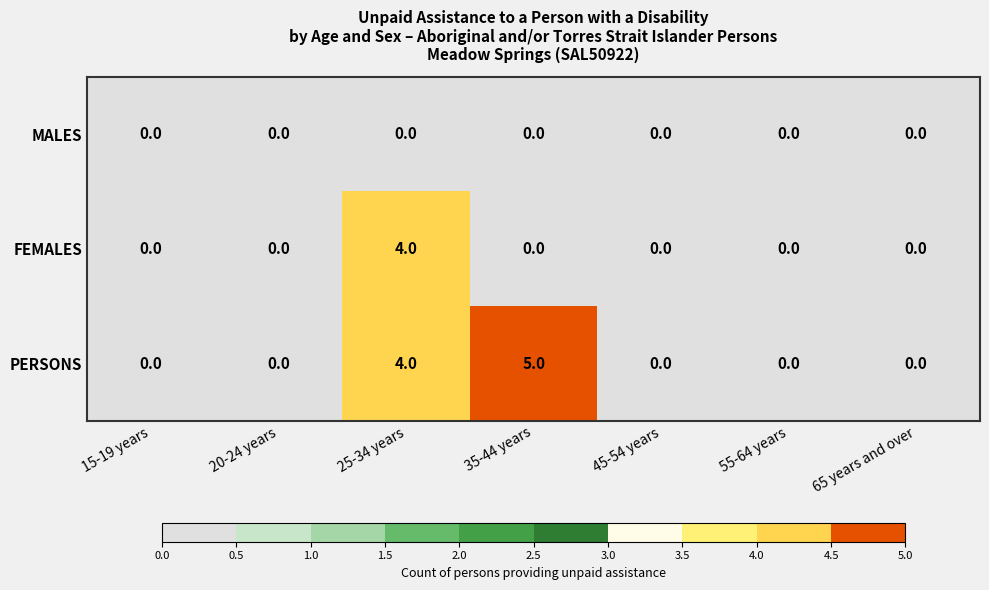

At which category is the sum across all series the highest?

25-34 years